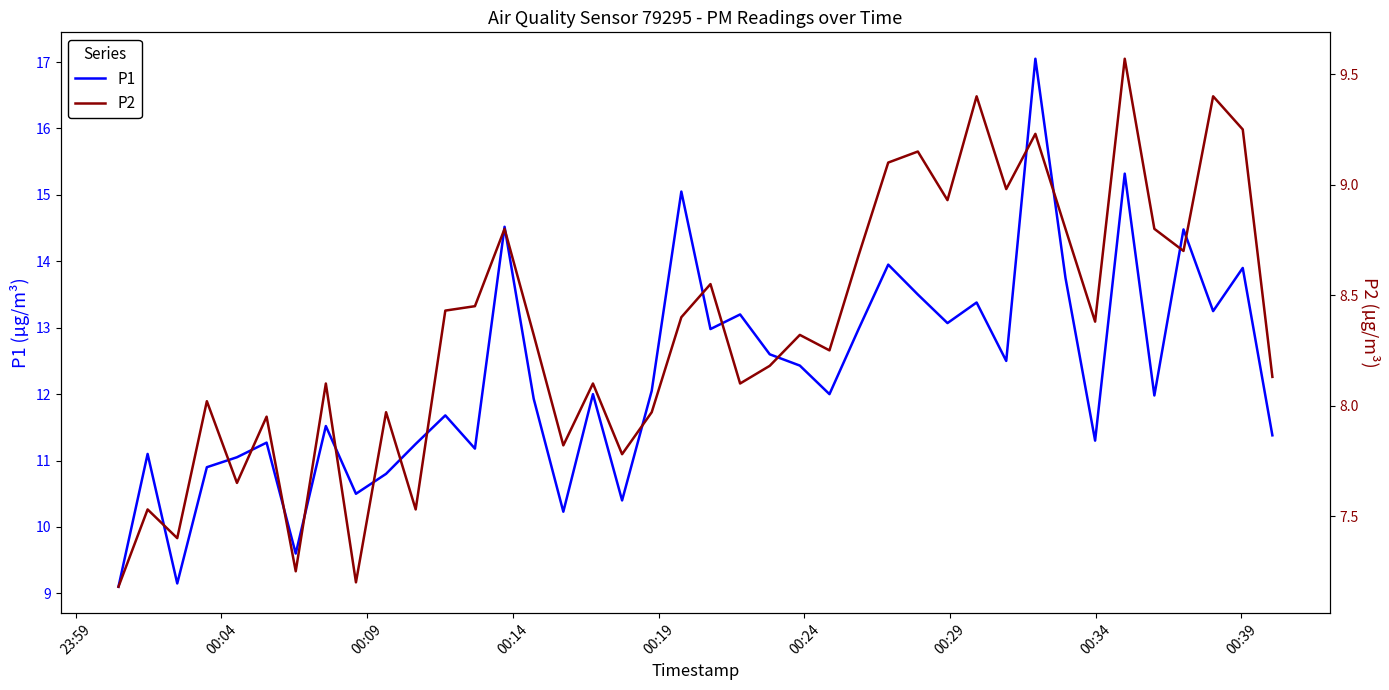

What are all the series names shown in the legend?

P1, P2